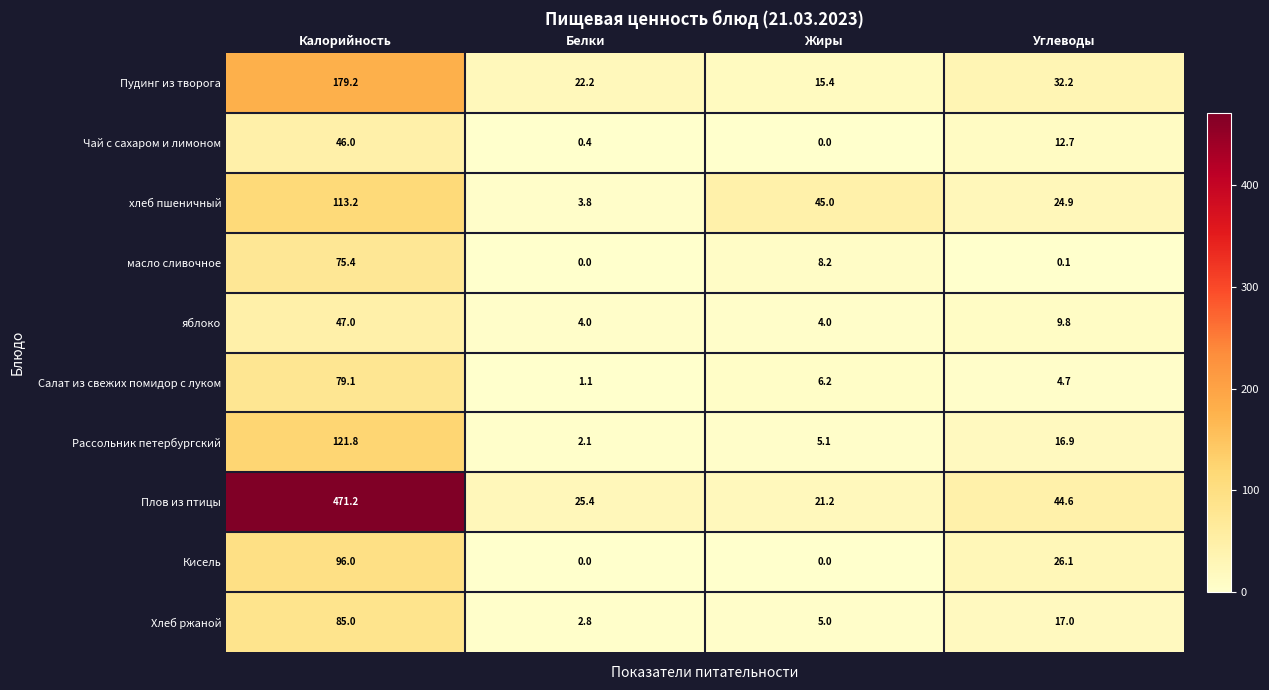

How many data points in масло сливочное are less than 8?

2